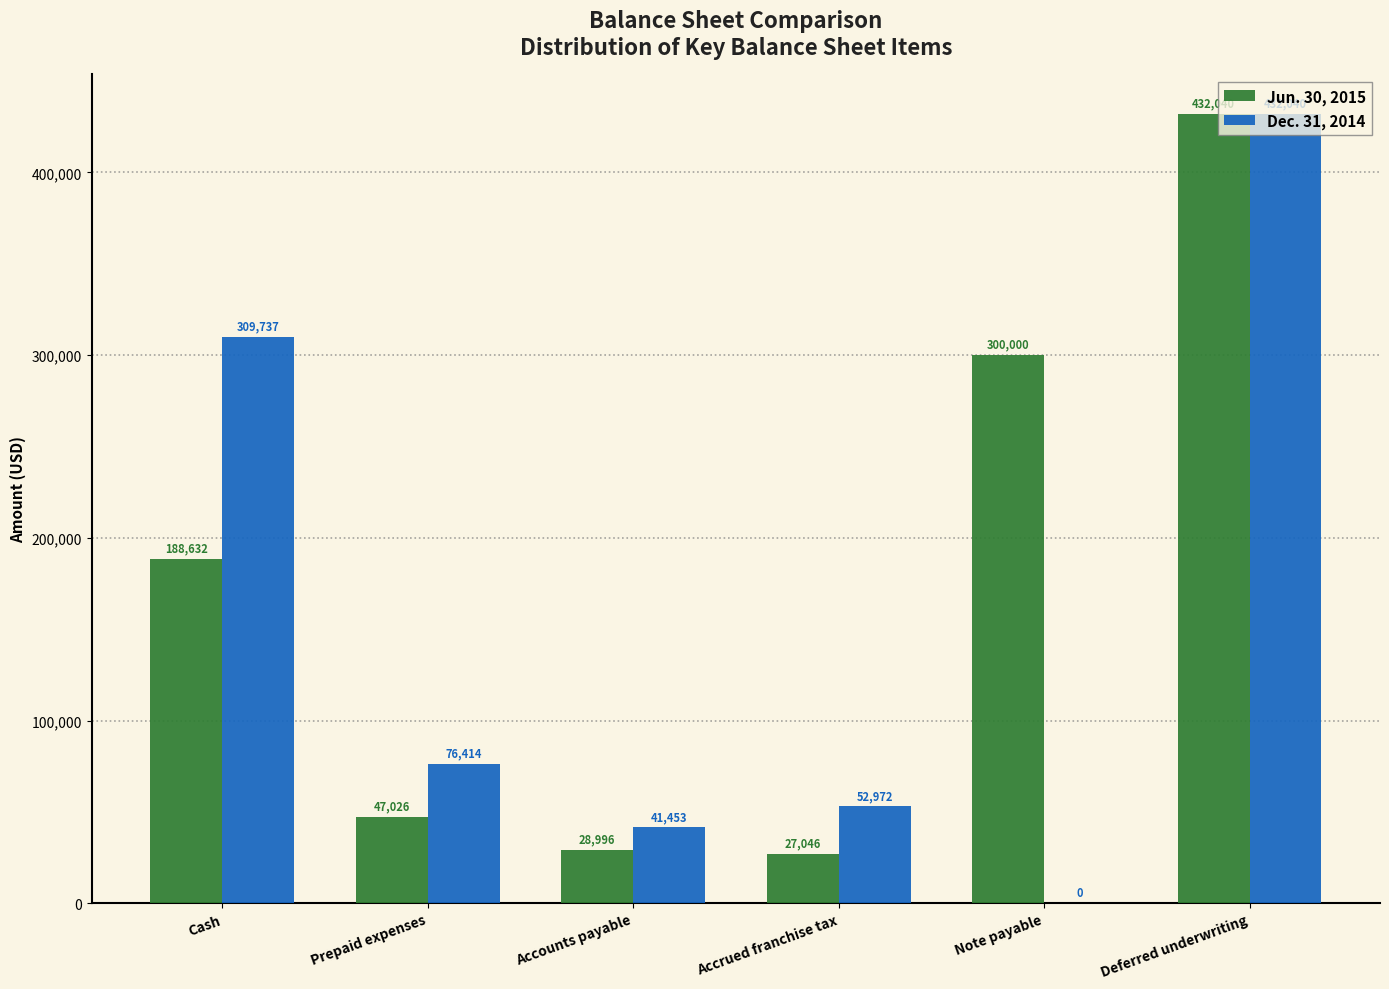

What is the sum of the Jun. 30, 2015 values at Cash and Prepaid expenses?

235658